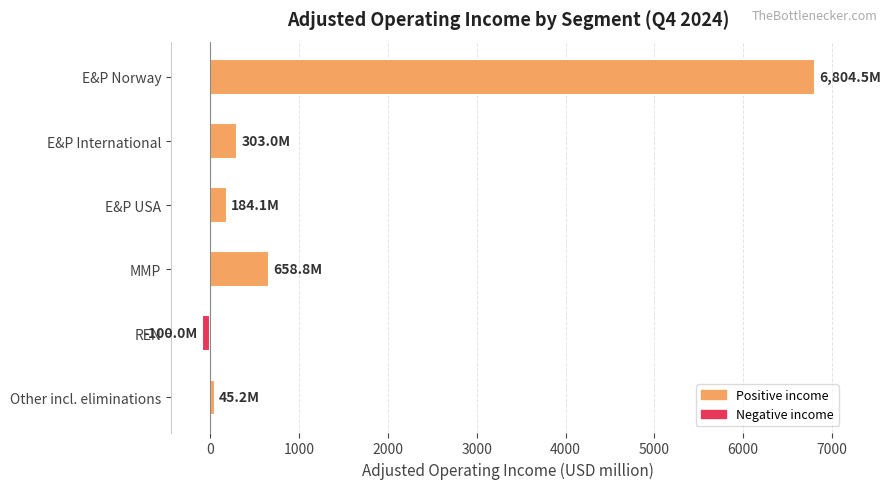

The value at E&P International is 303.0. True or false?

True